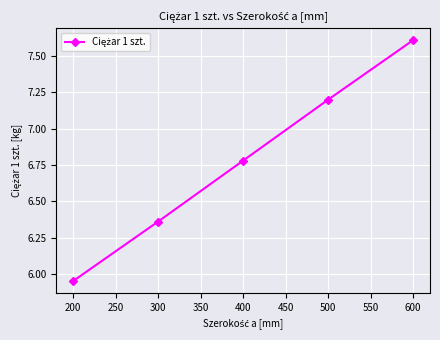

Where does the data first go above 6?

300